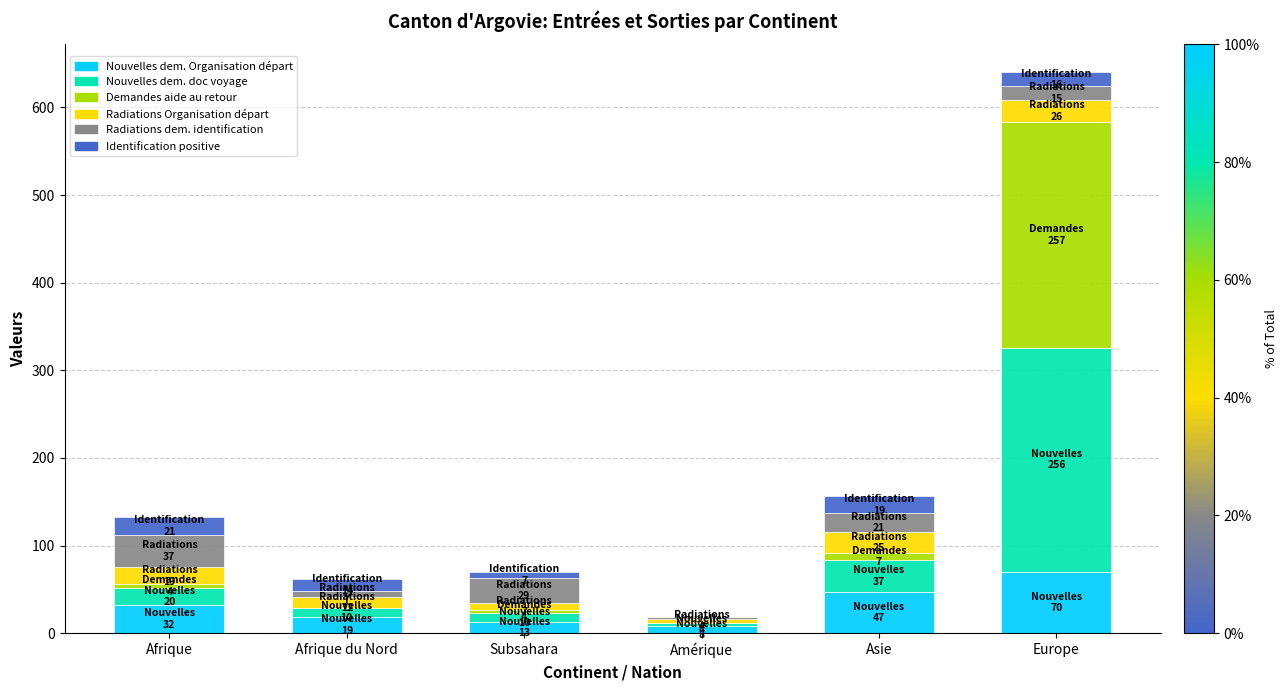

What is the maximum value for Nouvelles dem. Organisation départ?

70